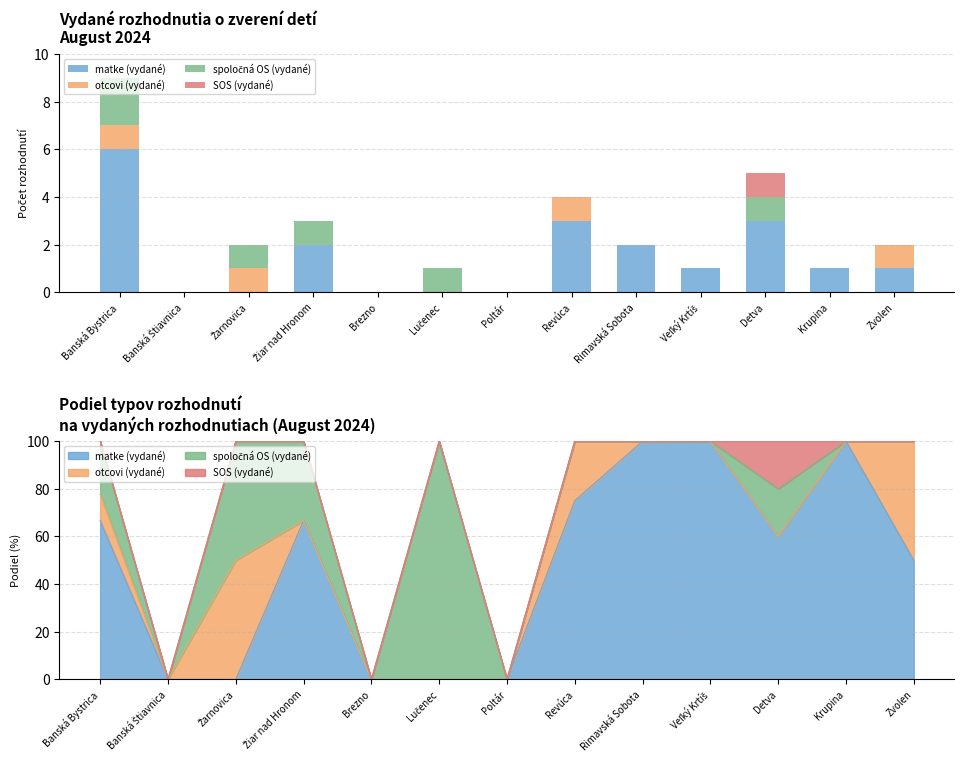

How many bars are there in total?

52